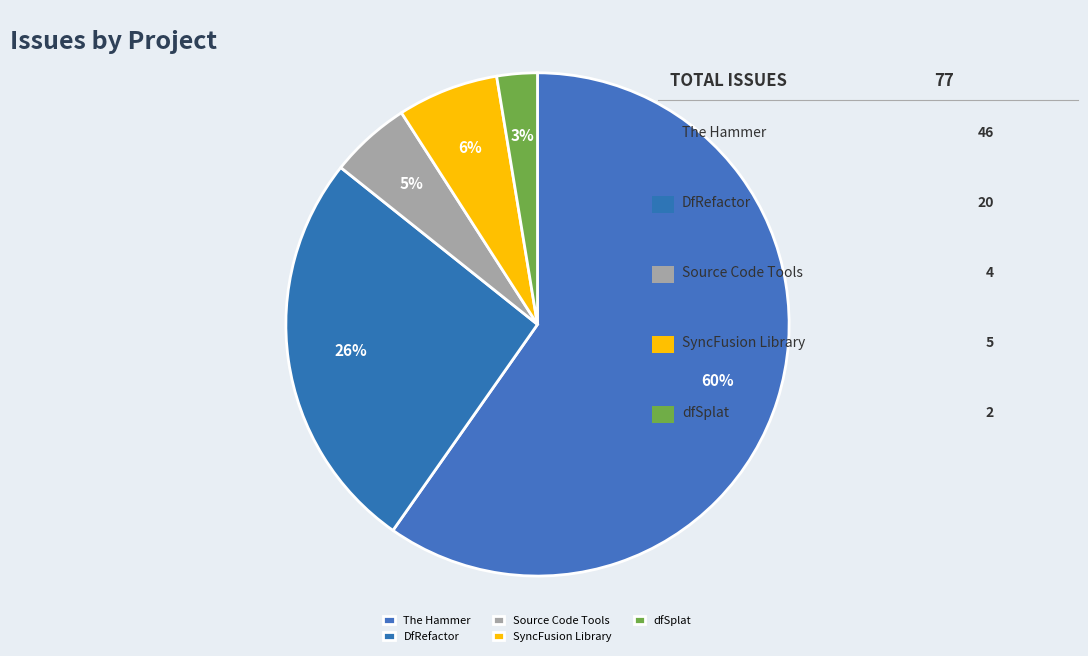

To the nearest percent, what percentage of the pie is Source Code Tools?

5%